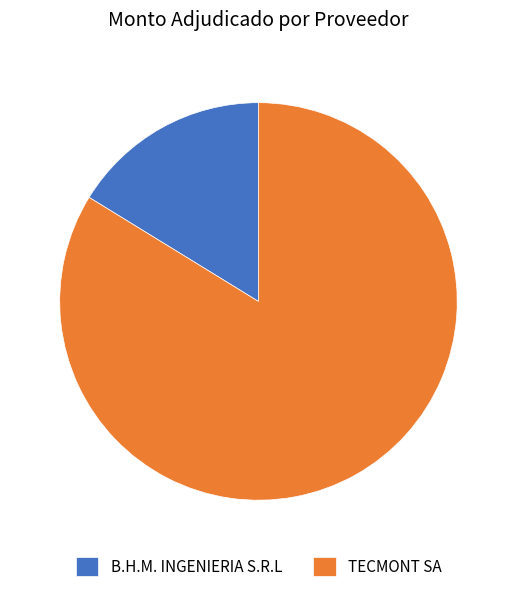

Which slice is the smallest?

B.H.M. INGENIERIA S.R.L